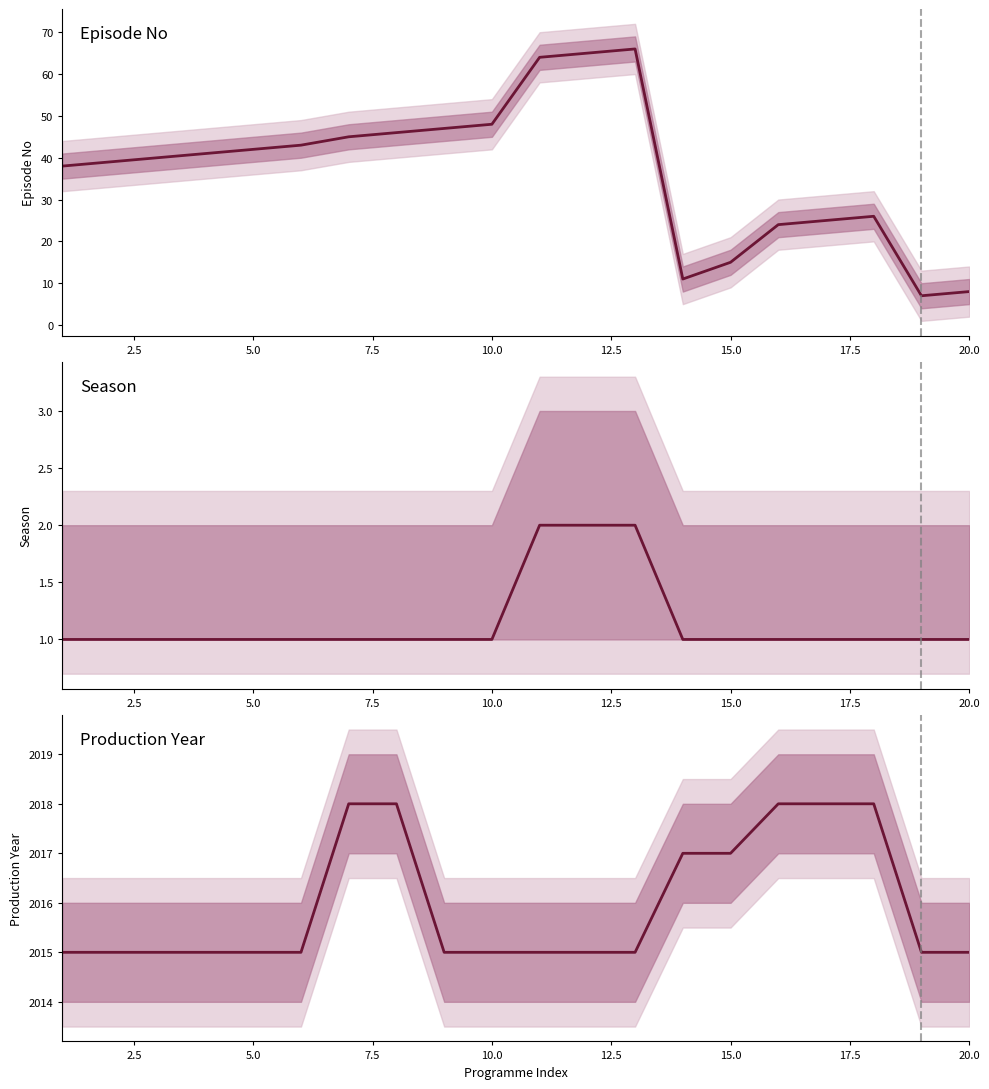

True or false: Production Year has more than 0 interior local peaks.

False